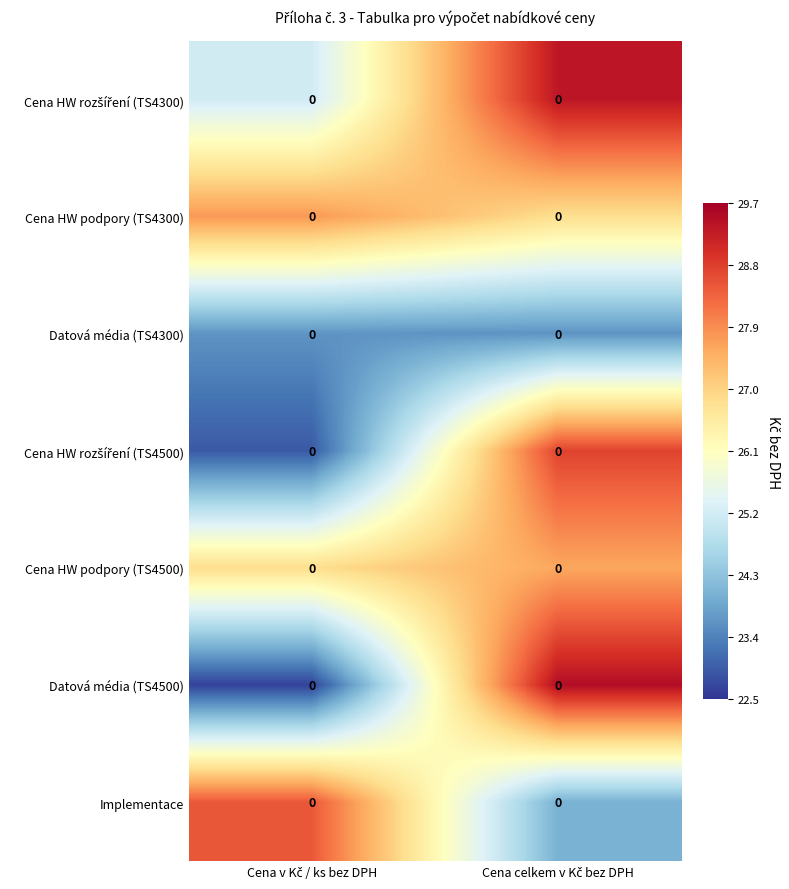

Is the value of Cena HW rozšíření (TS4500) at Cena v Kč / ks bez DPH greater than the value of Datová média (TS4300) at Cena celkem v Kč bez DPH?

No